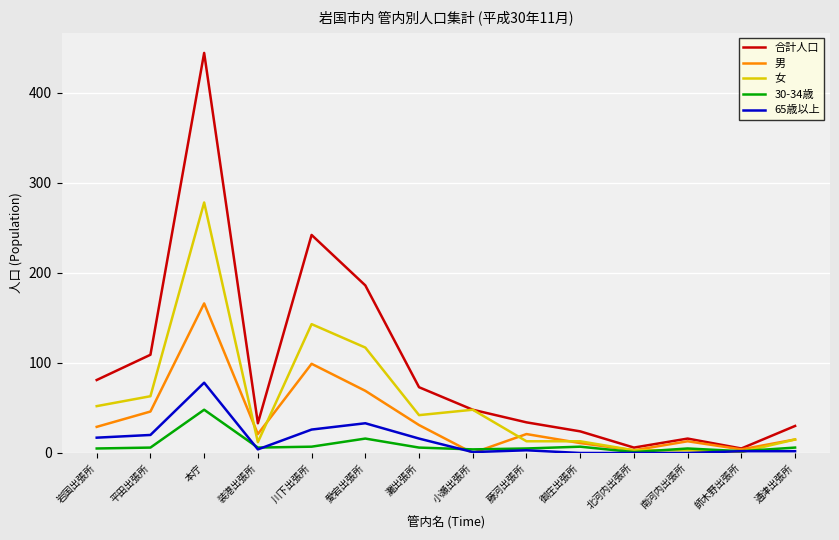

At which category is the sum across all series the highest?

本庁